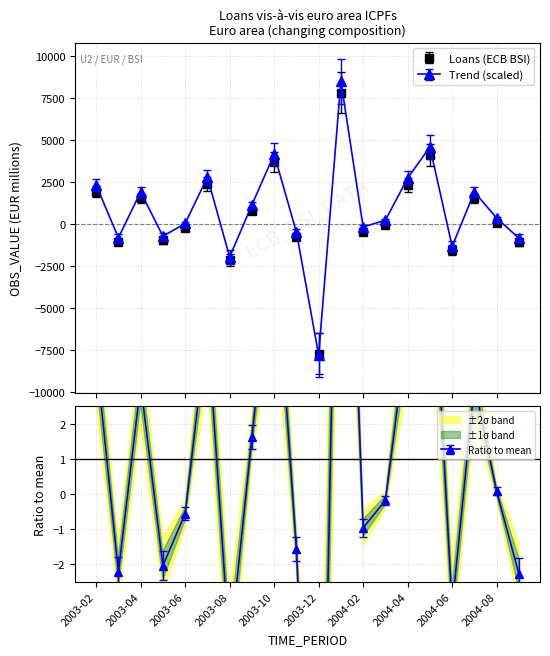

How many values are below zero?

10